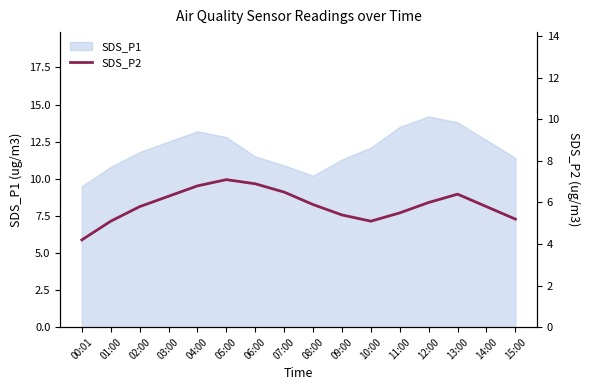

What value does the data have at 06:00?

6.9